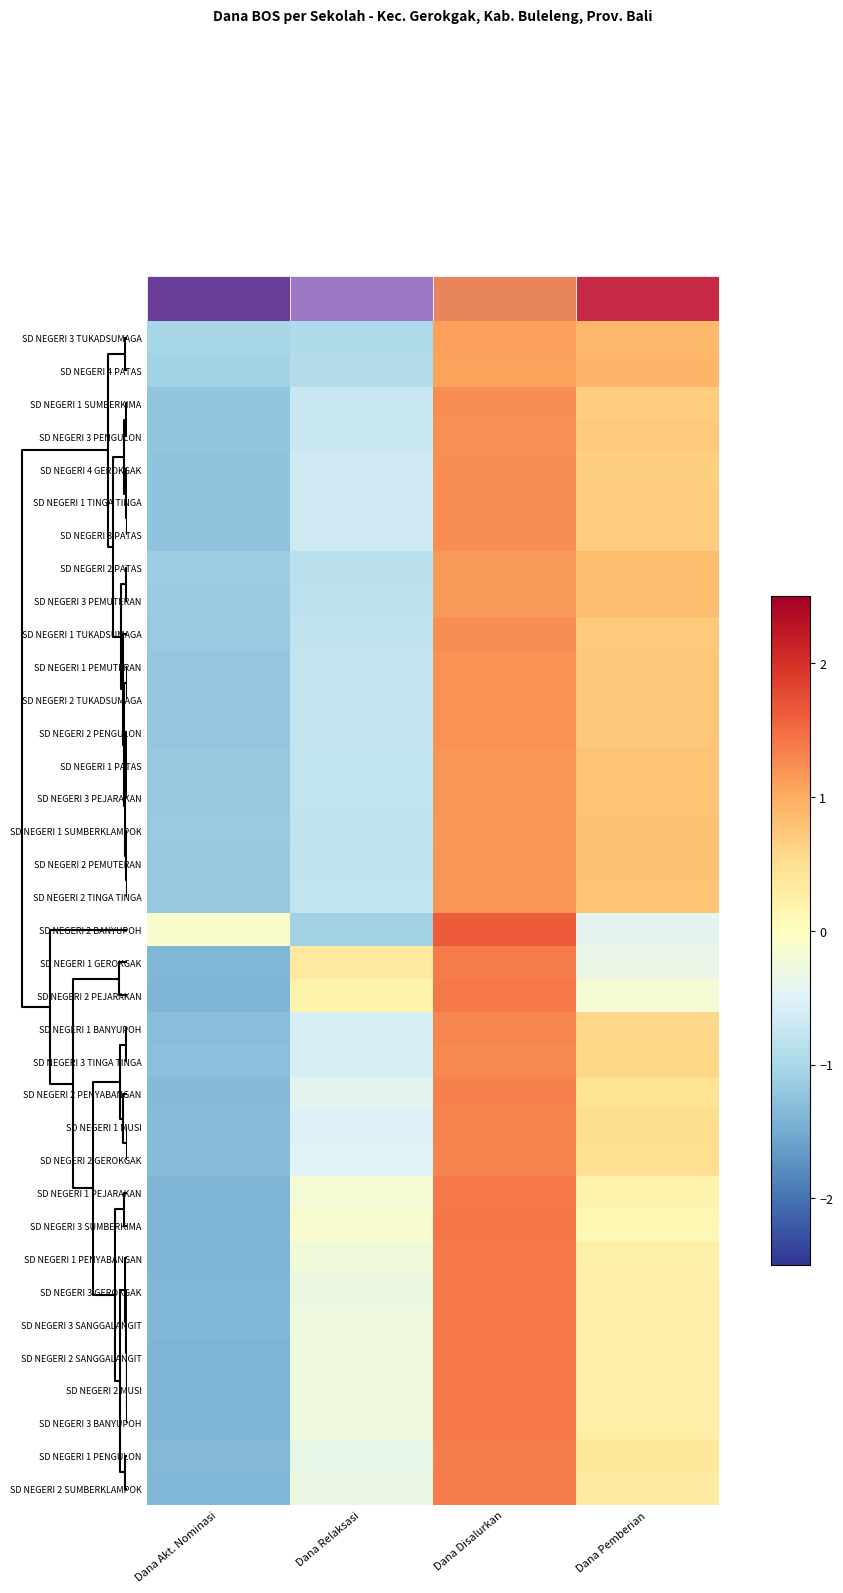

The value of SD NEGERI 3 PENGULON at Dana Akt. Nominasi is -0.6. True or false?

False